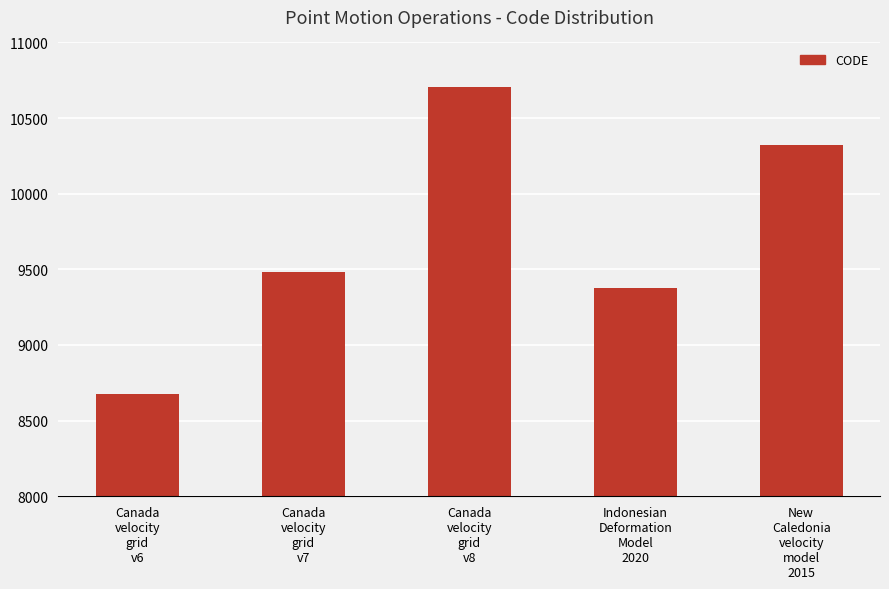

Reading right to left, extract all data points from this chart.

10323	9375	10707	9483	8676